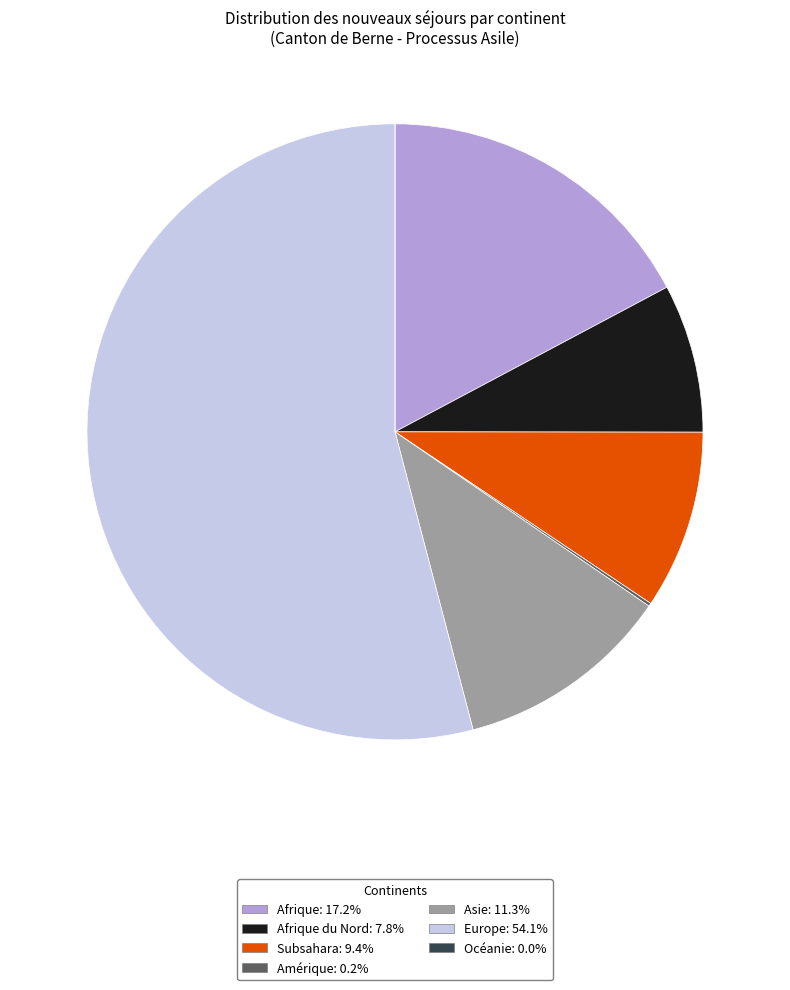

Is there a majority slice in this chart?

Yes